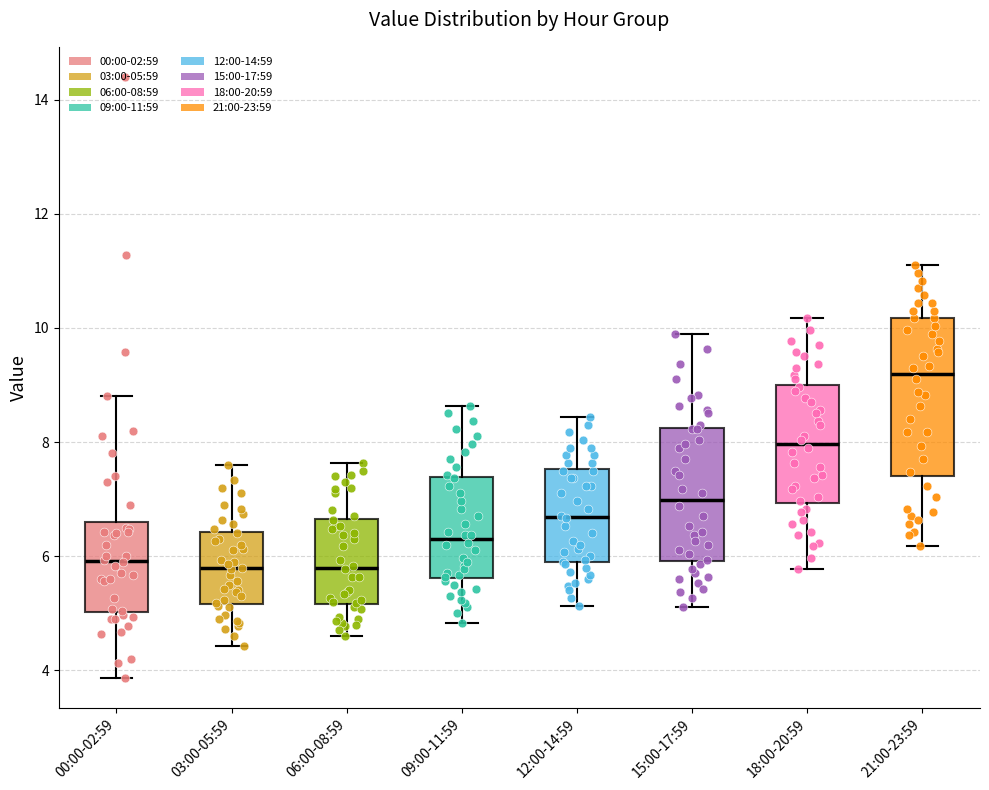

Comparing the boxes themselves (not the whiskers), which one is the tallest?

21:00-23:59